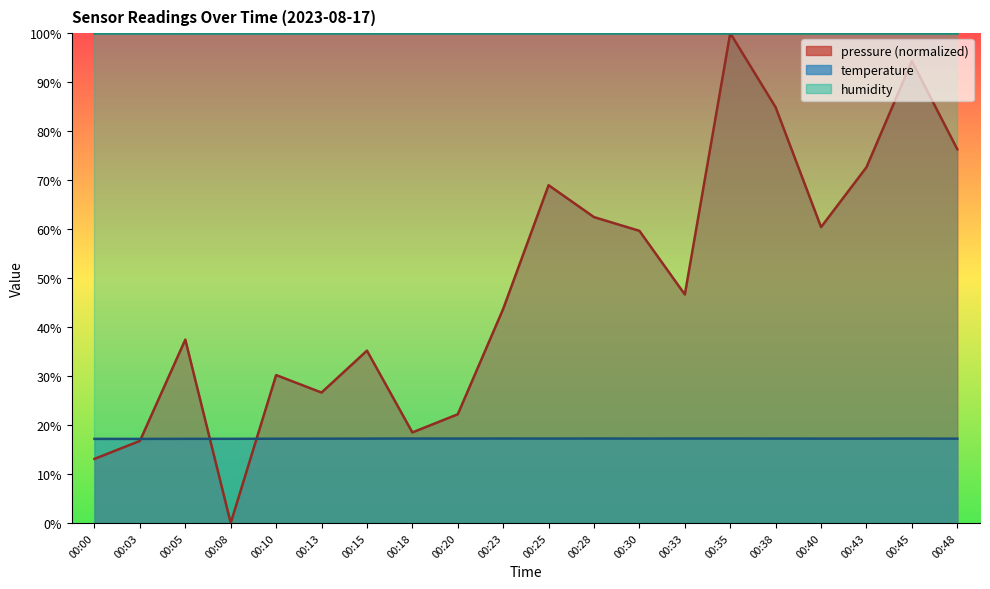

In pressure, how many points are higher than both neighbors (excluding endpoints)?

6